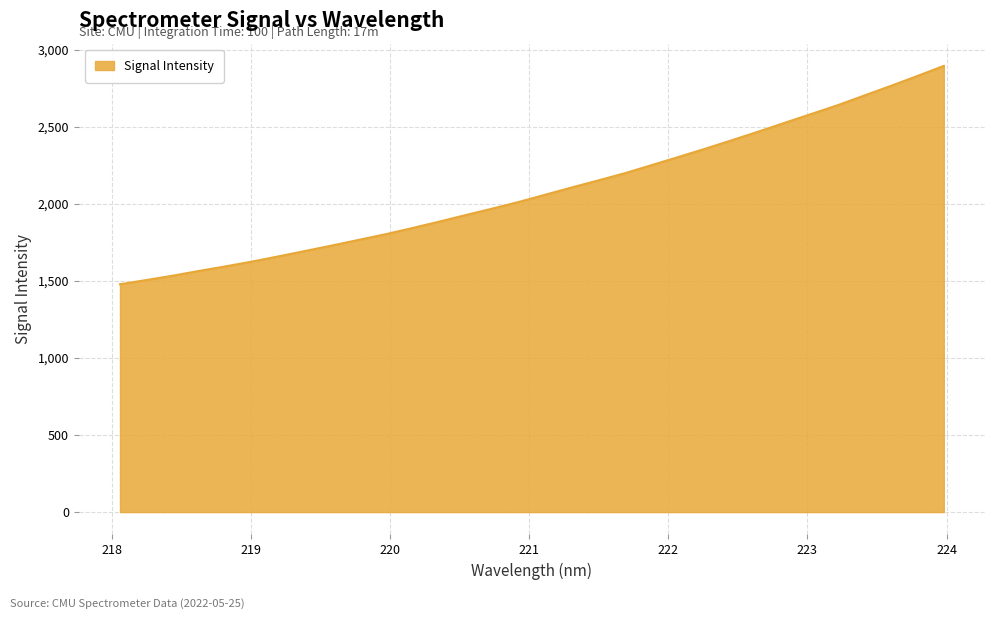

Reading left to right, what are all the values shown in this chart?

1478.0	1505.9	1534.1	1565.4	1595.1	1626.5	1660.4	1695.4	1730.6	1767.0	1803.2	1843.2	1884.3	1927.0	1969.0	2012.3	2059.4	2106.7	2152.4	2199.1	2251.3	2303.4	2356.7	2411.6	2467.5	2525.2	2582.4	2639.7	2702.4	2764.9	2829.1	2895.0